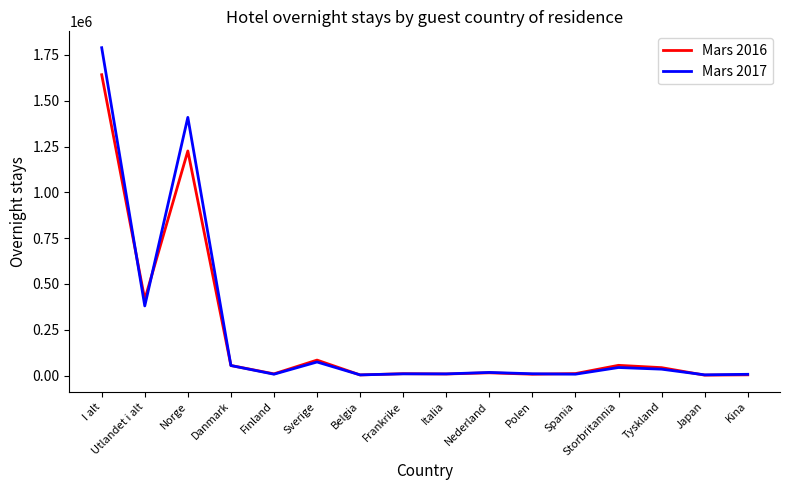

What is the average value of the Mars 2017 series?

241457